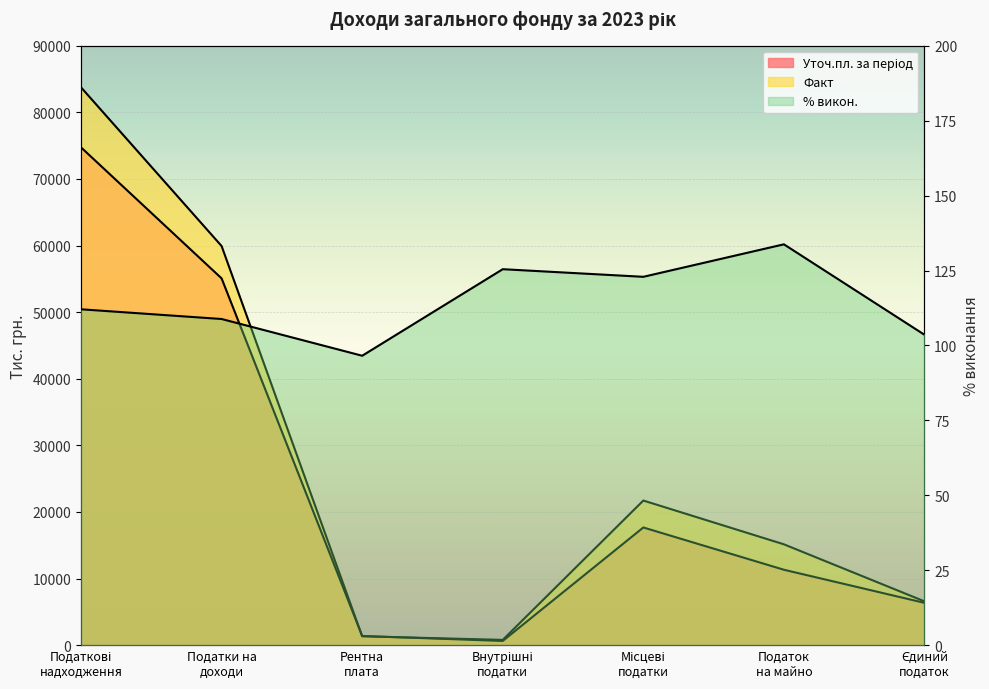

What is the label of the 6th point from the right?

Податки на
доходи